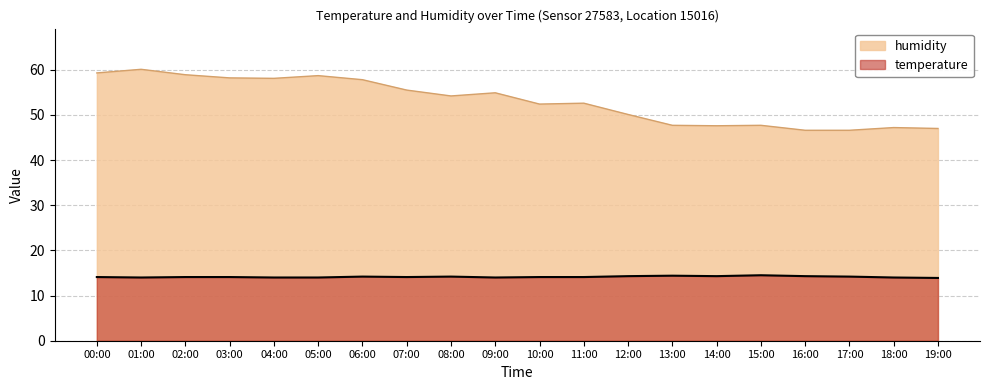

List the labels in order of humidity value, largest first.

01:00, 00:00, 02:00, 05:00, 03:00, 04:00, 06:00, 07:00, 09:00, 08:00, 11:00, 10:00, 12:00, 13:00, 15:00, 14:00, 18:00, 19:00, 16:00, 17:00